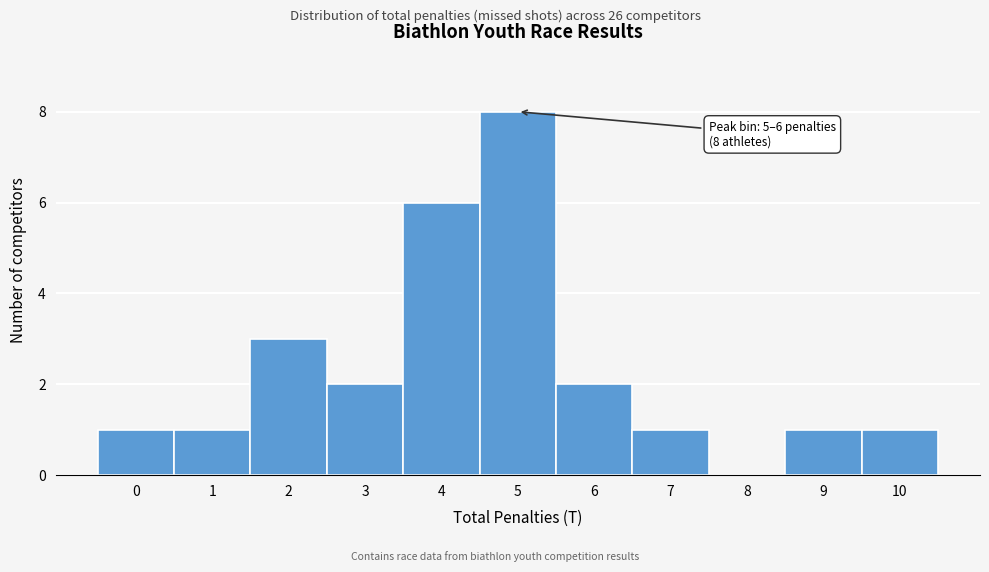

Reading left to right, extract all data points from this chart.

0=1	1=1	2=3	3=2	4=6	5=8	6=2	7=1	8=0	9=1	10=1